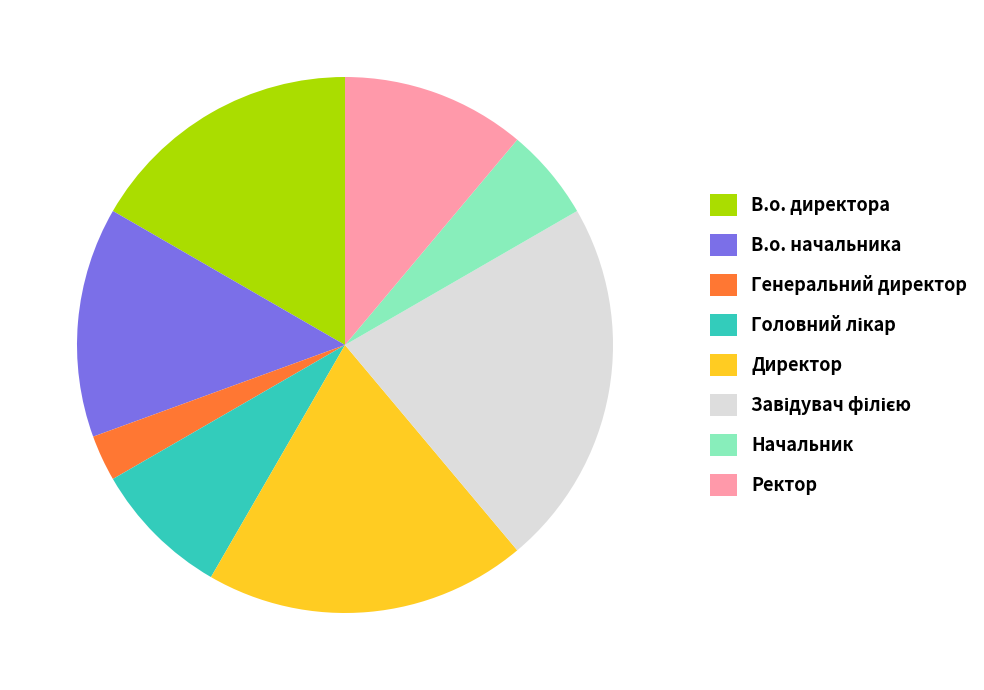

Is there any slice that represents more than half of the pie?

No